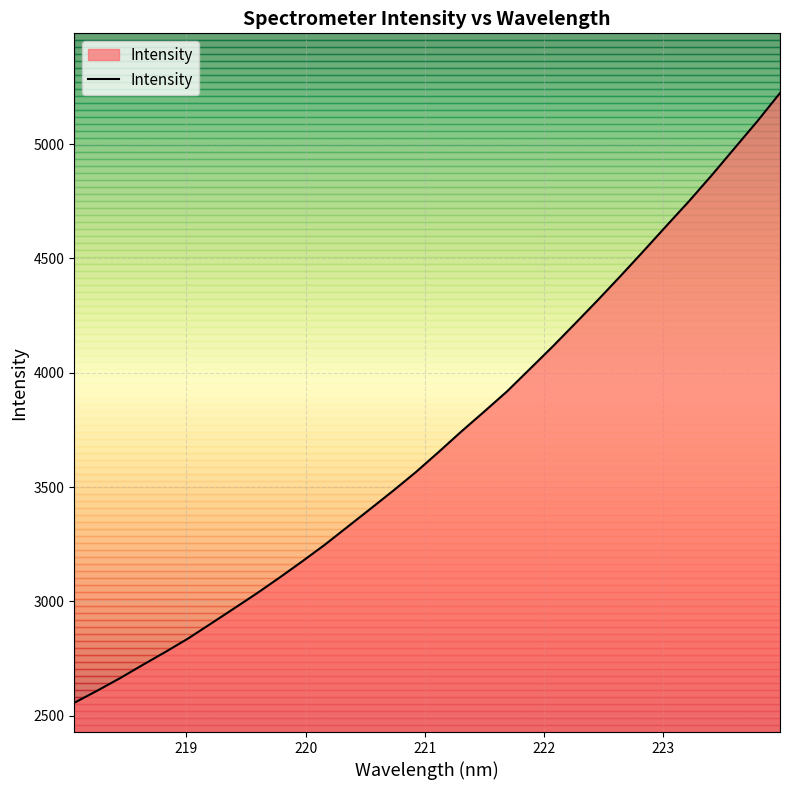

What is the minimum value shown in the chart?

2556.5